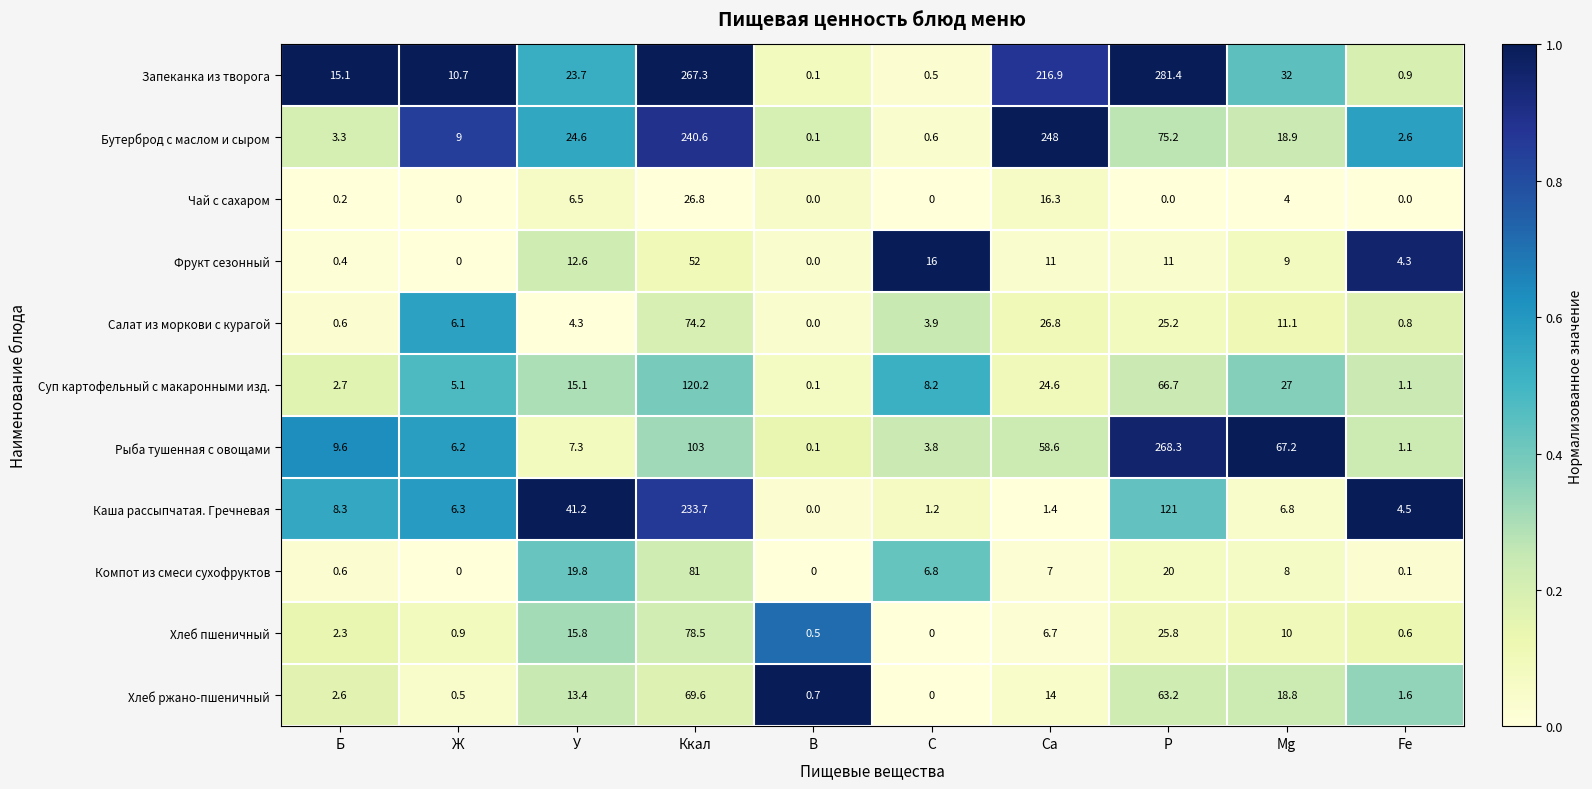

What is the difference between the second highest and second lowest values in the Каша рассыпчатая. Гречневая series?

119.8